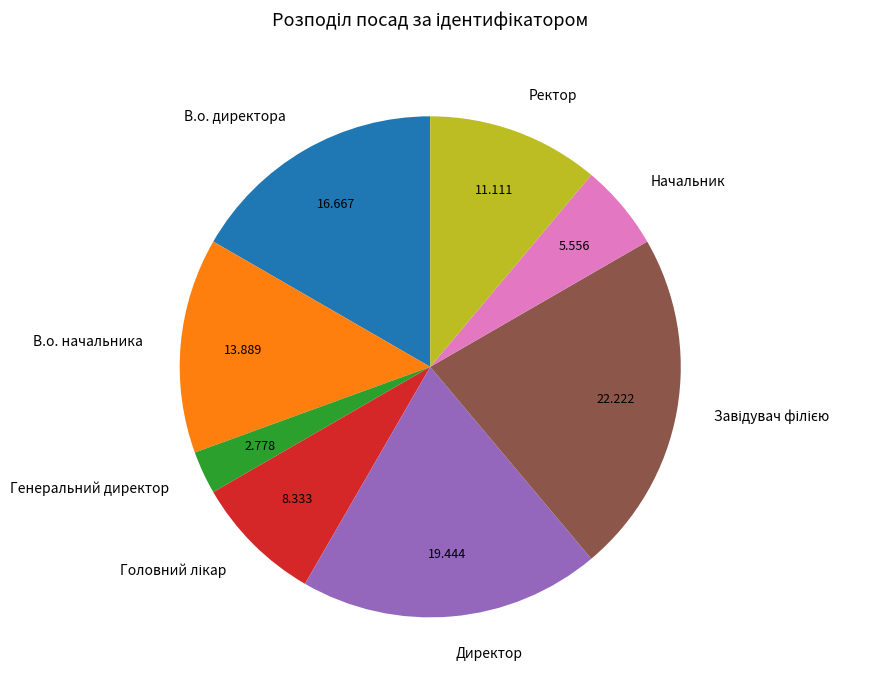

Is Ректор the majority of the pie?

No